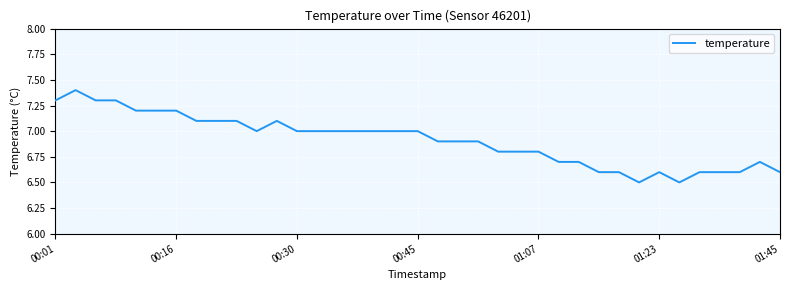

What is the difference between the maximum and minimum values?

0.9